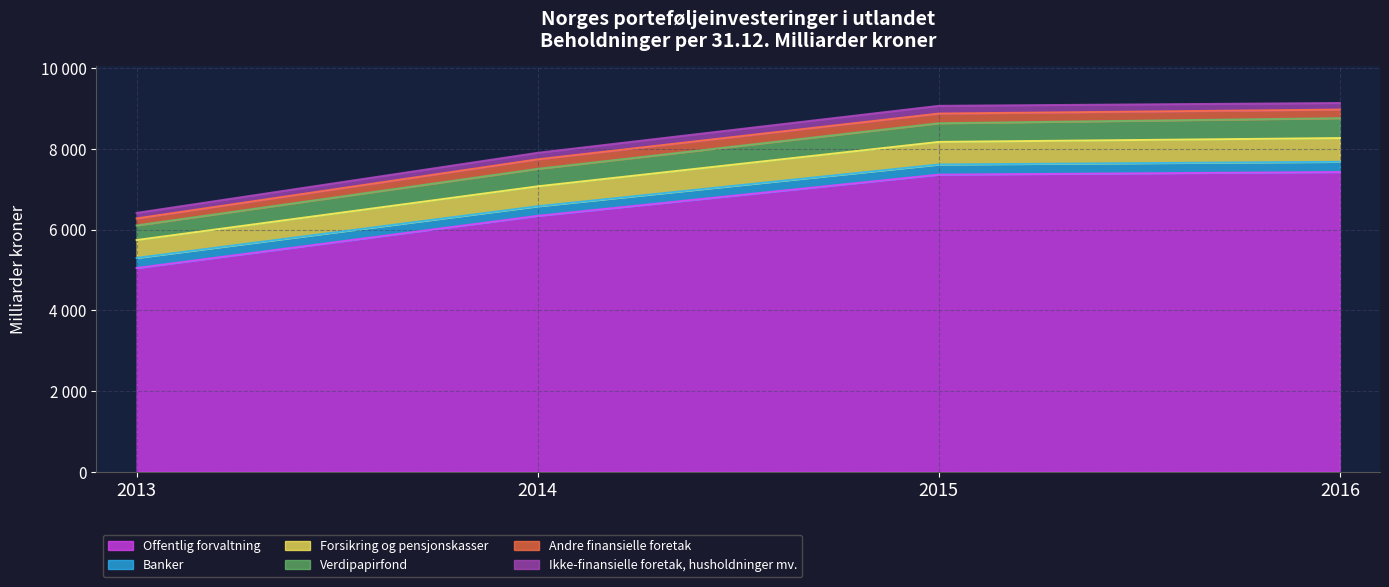

Which series has the largest range (max minus min)?

Offentlig forvaltning